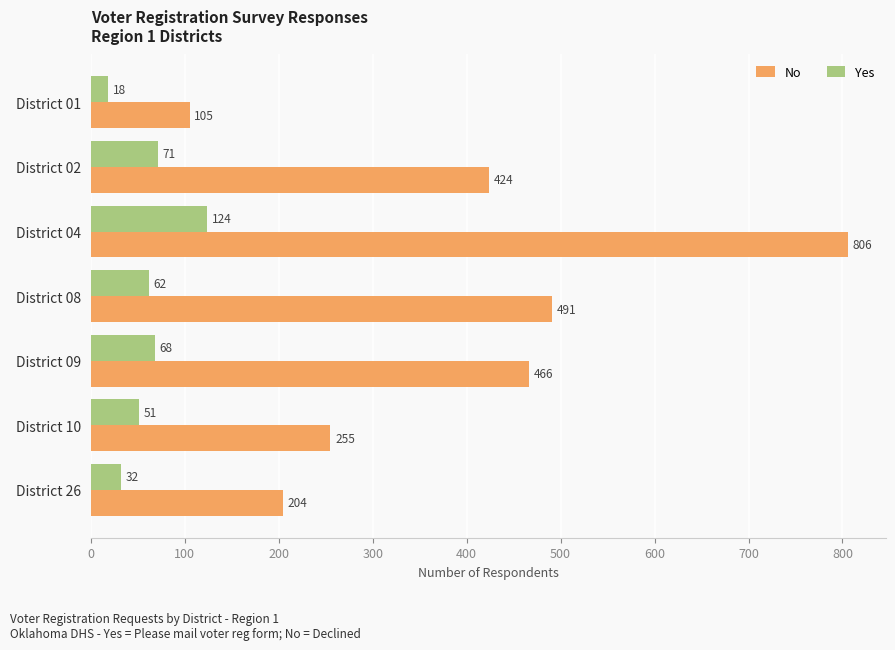

What is the difference between the highest and lowest values at District 04?

682